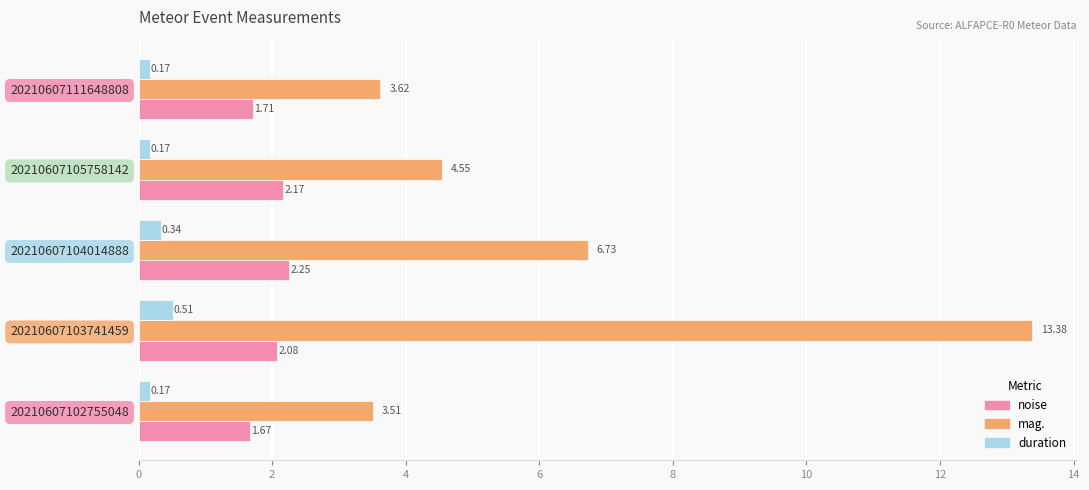

Rank the series by their average value, from highest to lowest.

mag., noise, duration